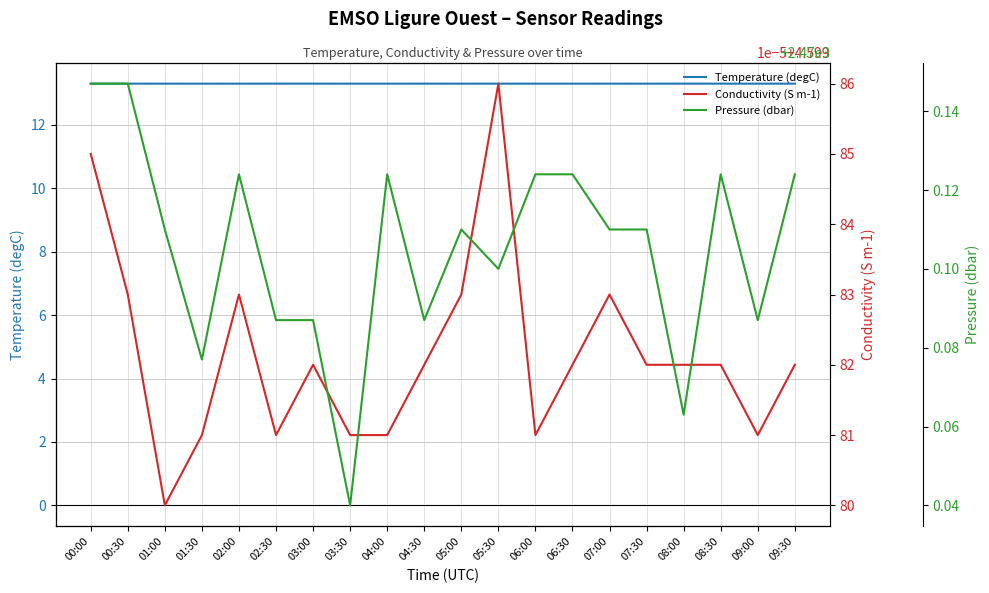

Which series has the largest range (max minus min)?

Pressure (dbar)